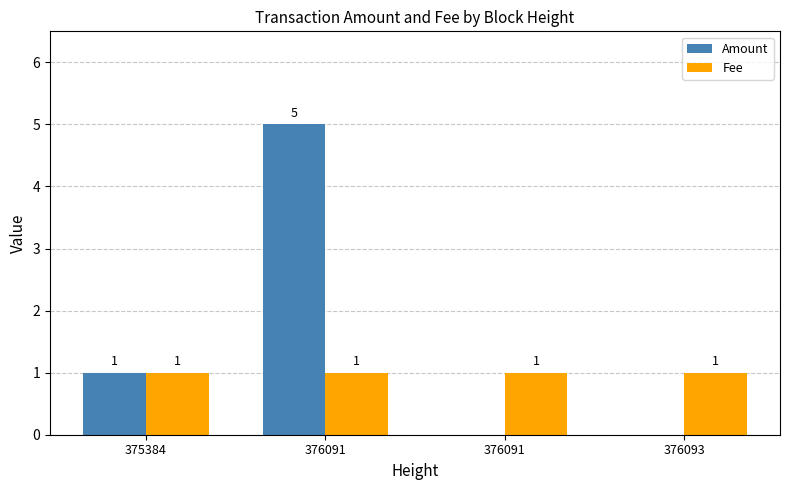

Which series has the widest spread of values?

Amount